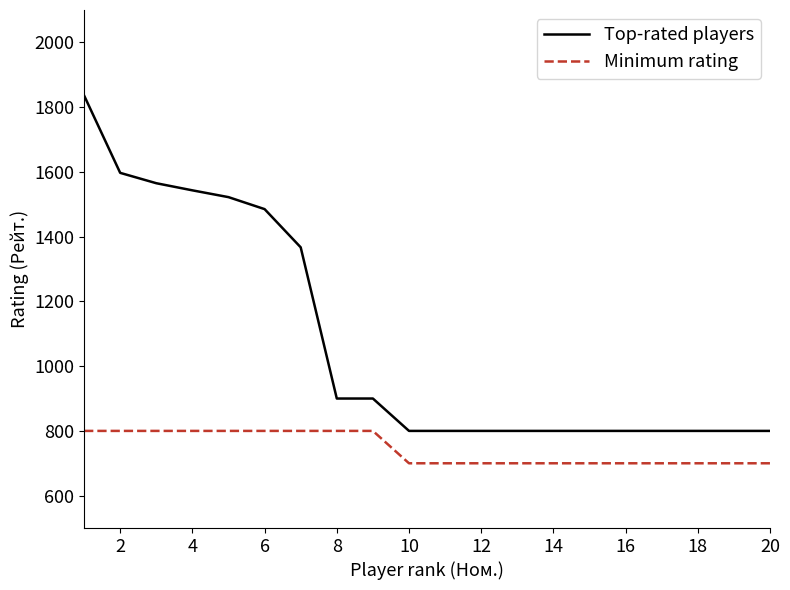

True or false: Minimum rating and Top-rated players cross at least once.

False